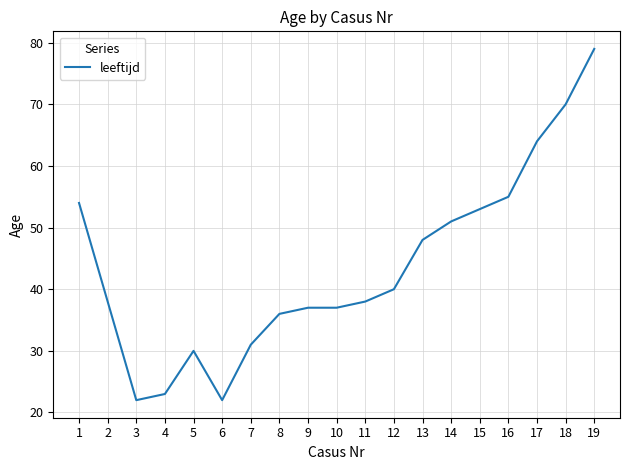

The chart shows a value of 37 at 10. True or false?

True